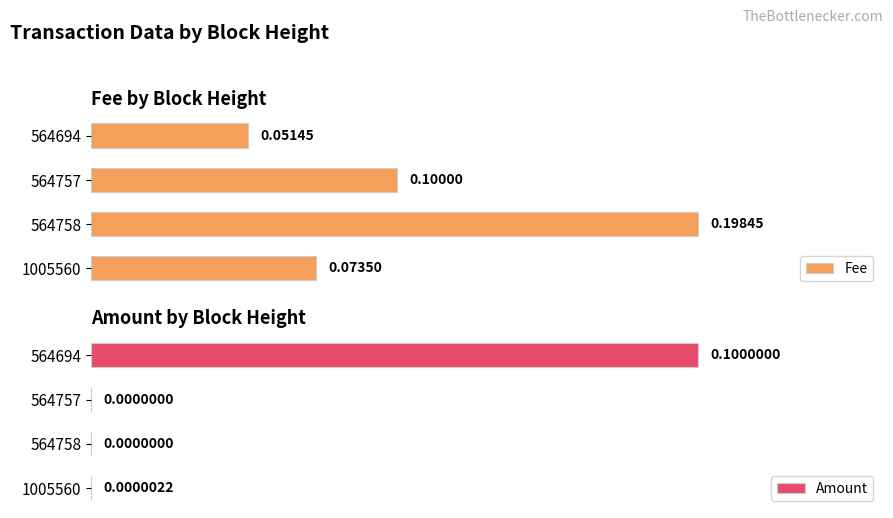

How many groups of bars are there?

4